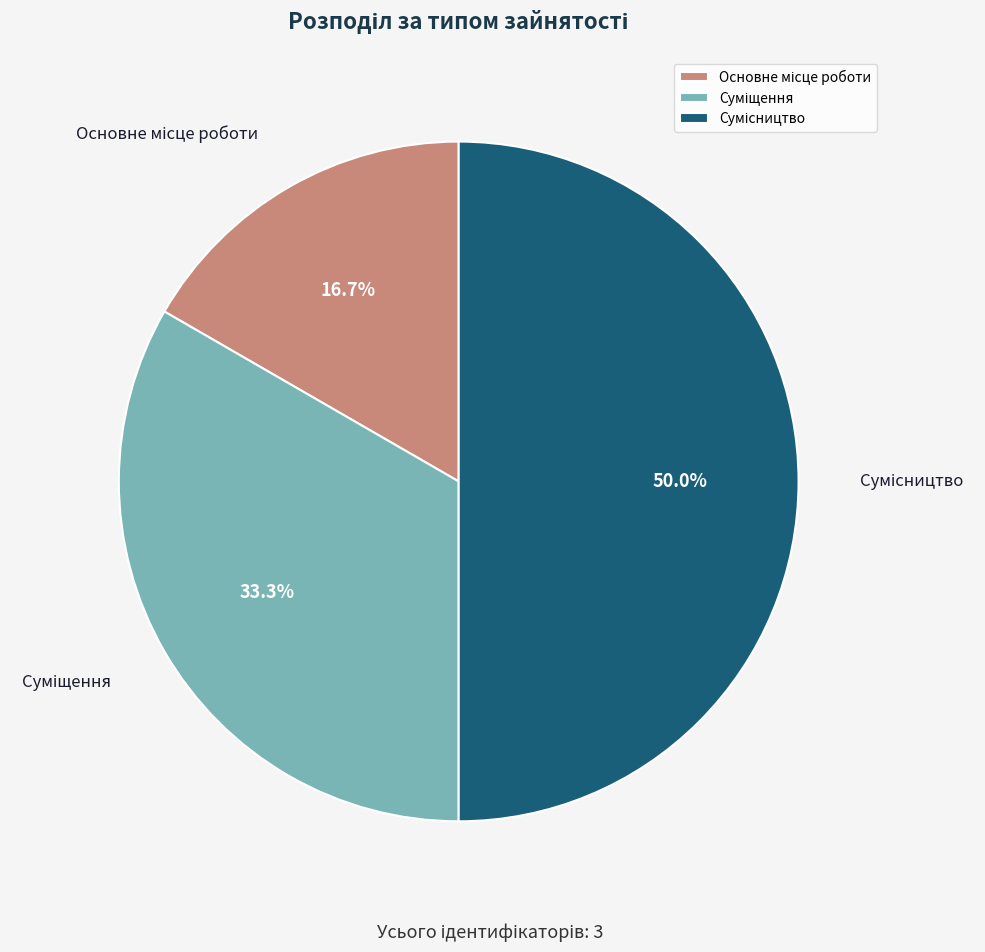

What portion of the pie excludes Основне місце роботи?

83.3%